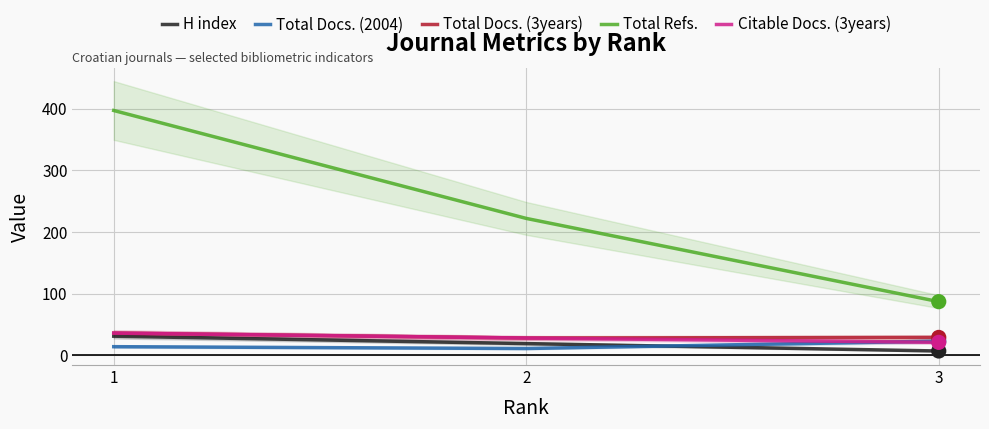

Which series has the largest Y range (max minus min)?

Total Refs.